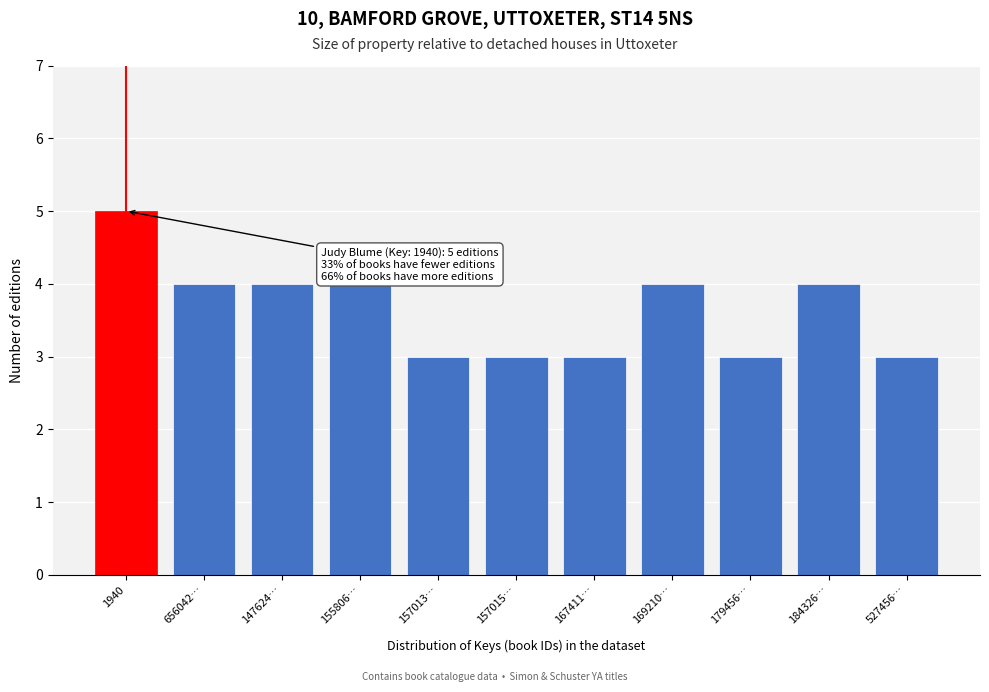

Reading left to right, what are all the values shown in this chart?

1940=5	656042…=4	147624…=4	155806…=4	157013…=3	157015…=3	167411…=3	169210…=4	179456…=3	184326…=4	527456…=3